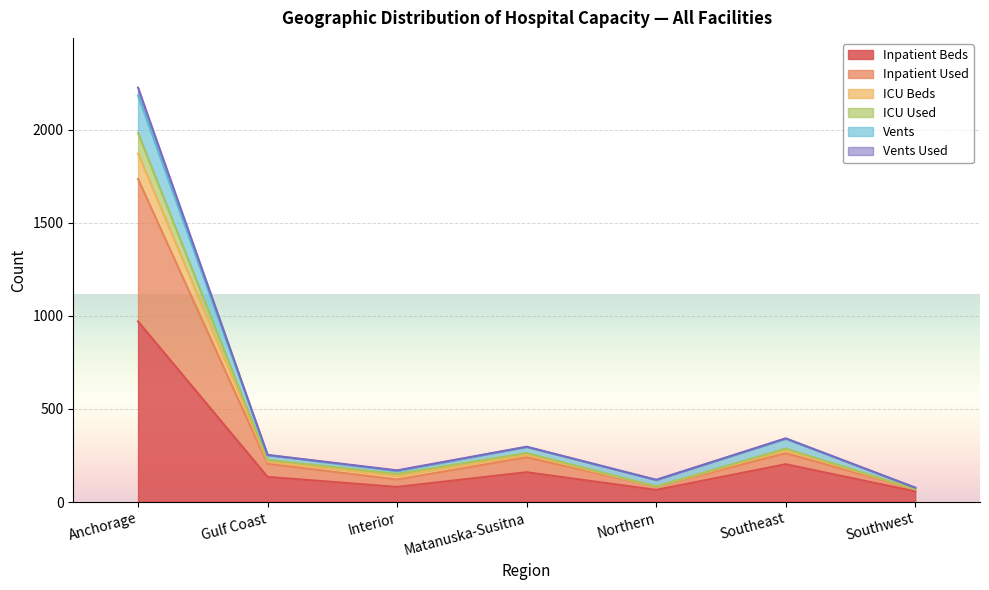

Is it true that ICU Beds equals 1872 at Anchorage?

True